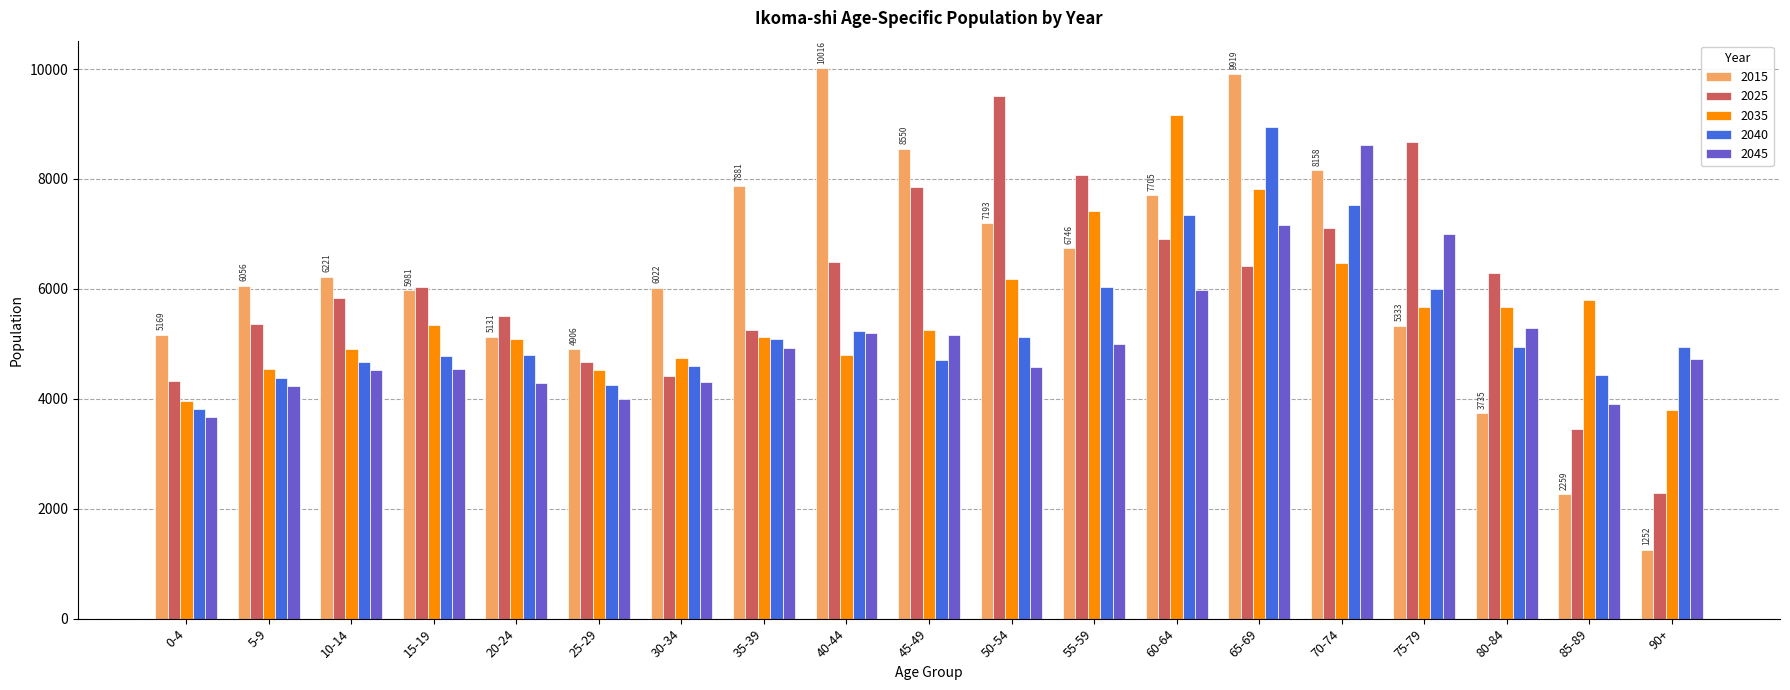

At which category does the chart reach its minimum across all series?

90+